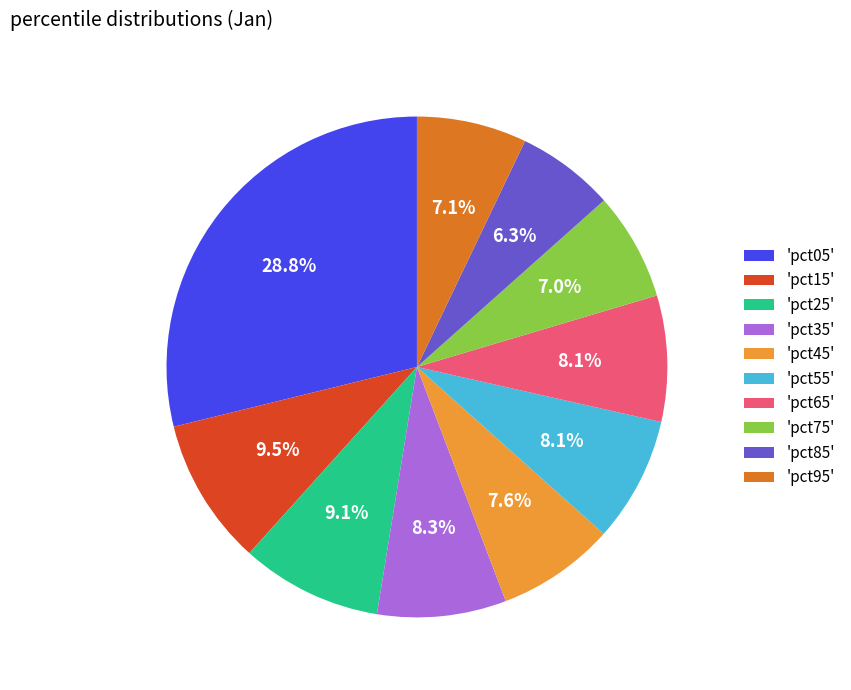

Does 'pct45' represent more than half of the total?

No